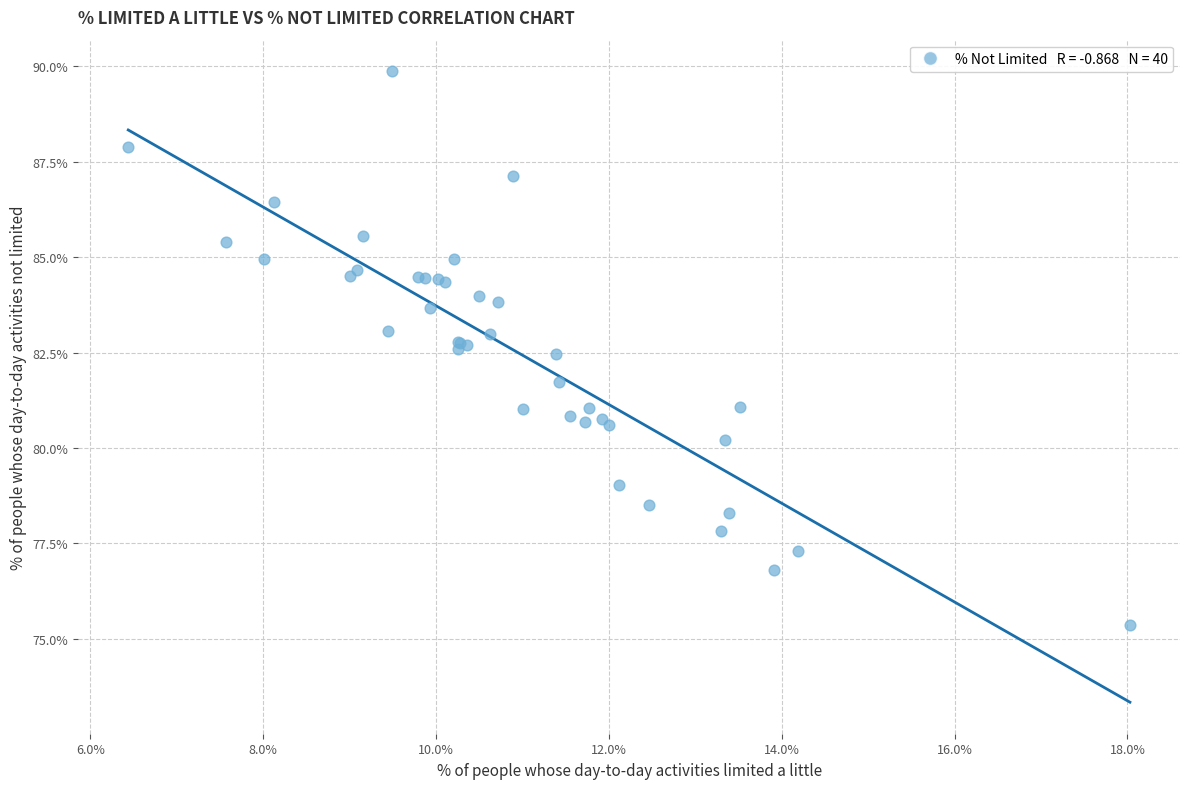

What Y value in the scatter plot is closest to 82?

81.7